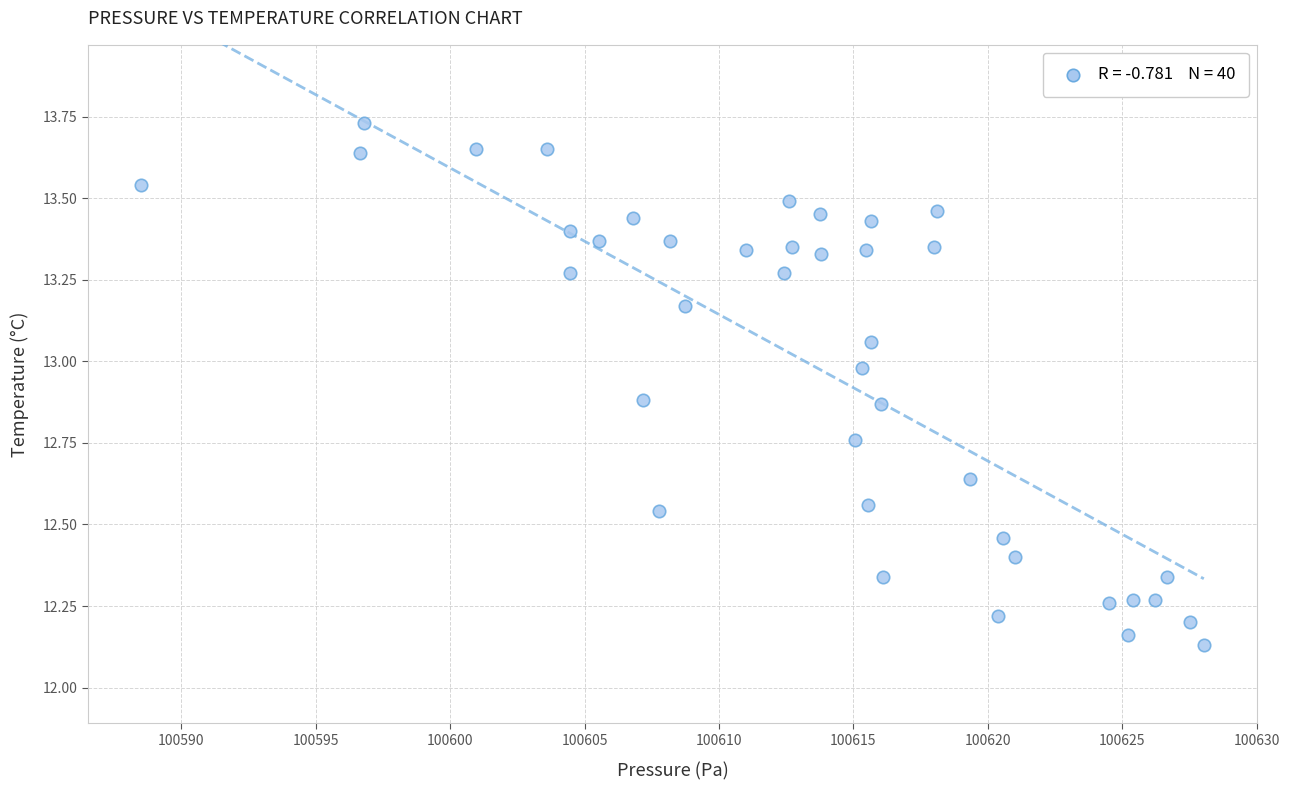

What is the range of X values (max minus min)?

39.5